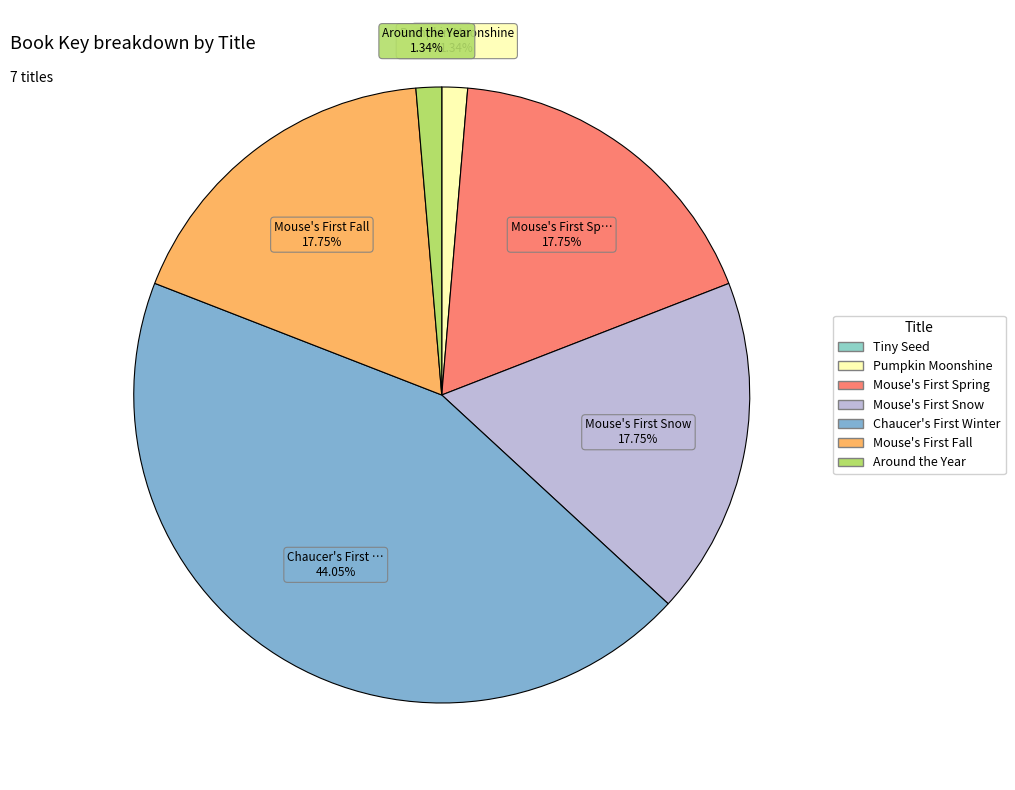

To the nearest percent, what is the average slice percentage?

14%